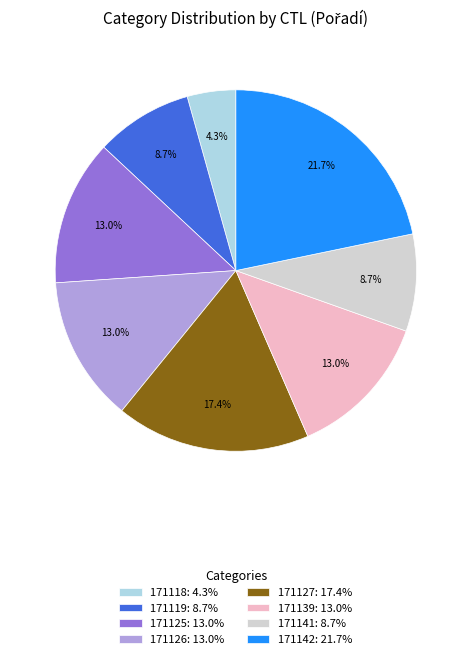

To the nearest percent, what percentage of the pie is 171125?

13%